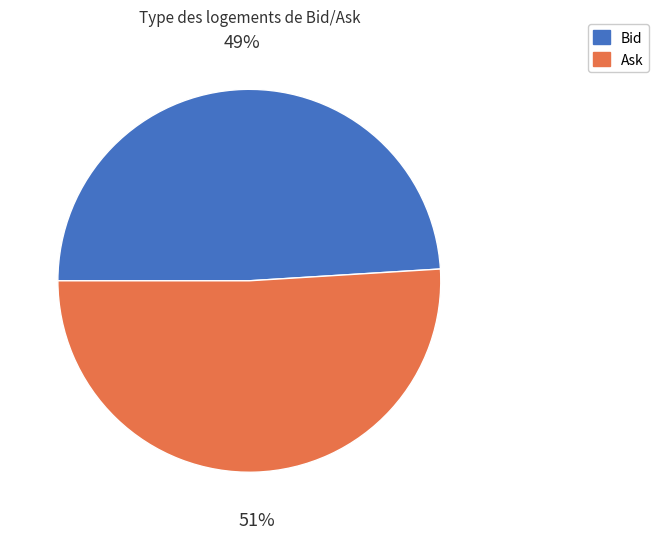

Count the number of slices in the pie.

2